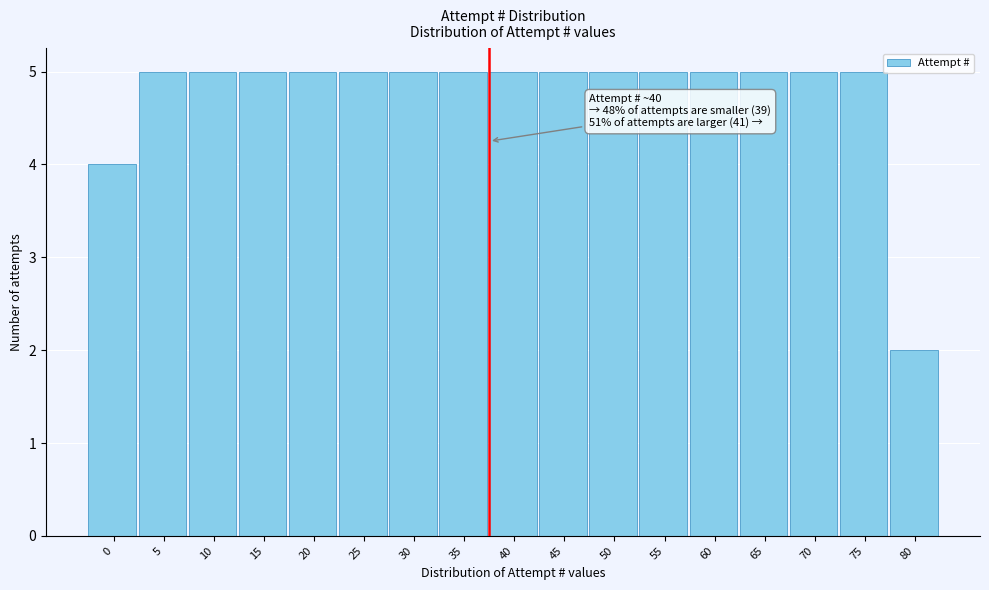

Reading left to right, list all the values displayed in this chart.

0=4	5=5	10=5	15=5	20=5	25=5	30=5	35=5	40=5	45=5	50=5	55=5	60=5	65=5	70=5	75=5	80=2